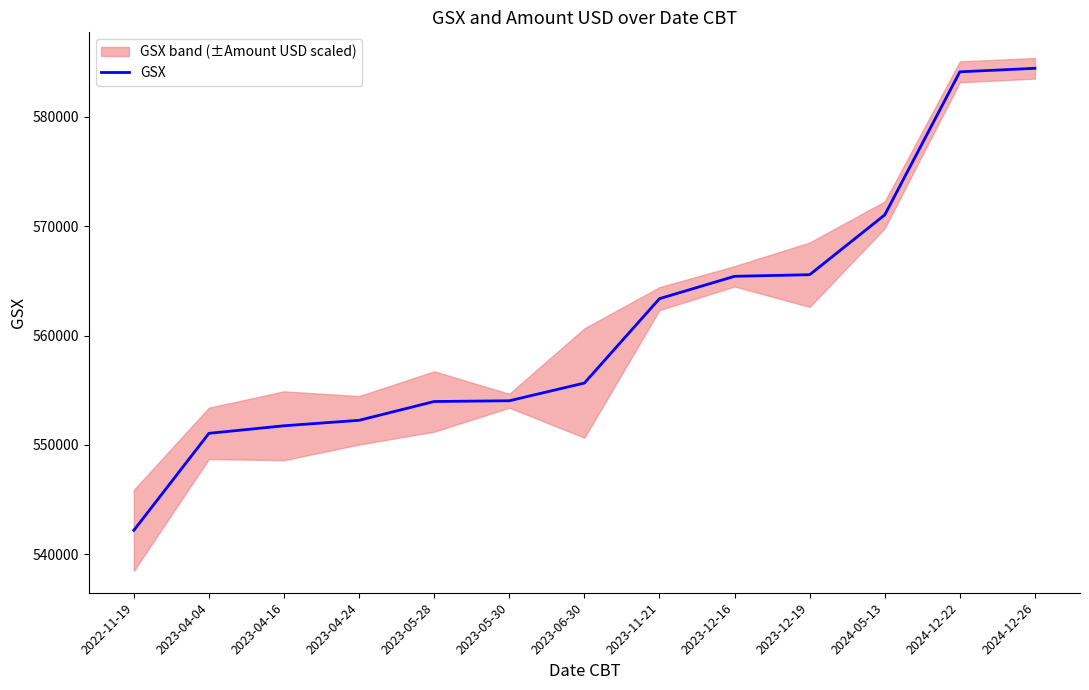

Reading left to right, list all the values displayed in this chart.

542193	551061	551751	552252	553970	554038	555657	563373	565415	565561	571031	584107	584430